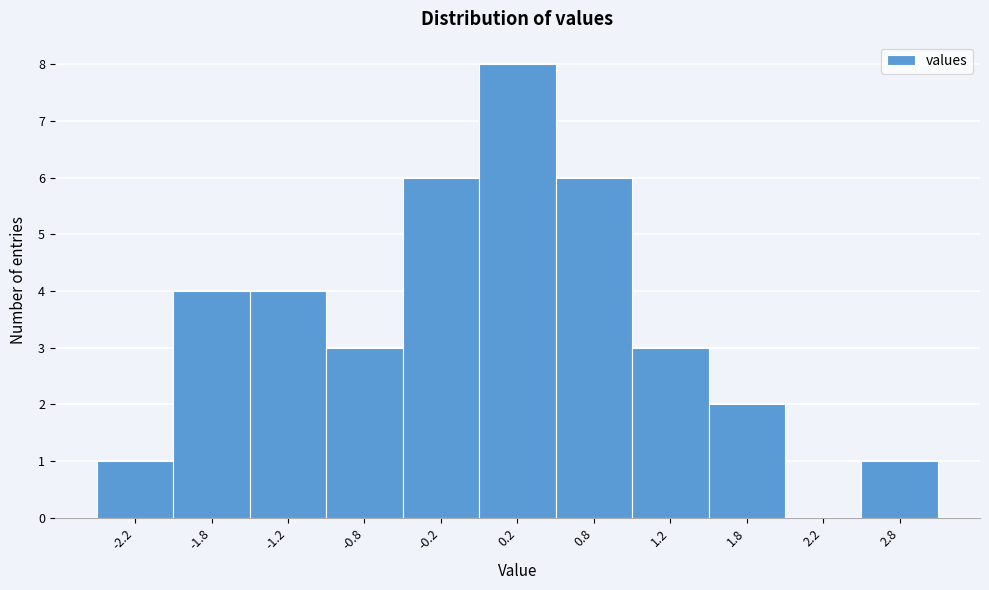

Over which range of the x-axis is the bar tallest?

0.0 to 0.5